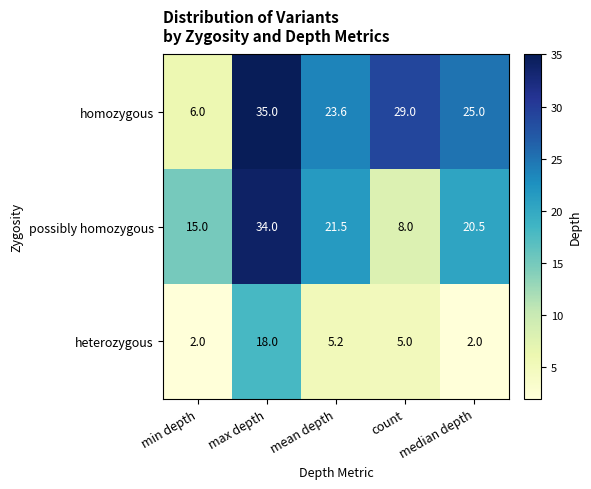

The heterozygous series shows 5.2 at mean depth. True or false?

True